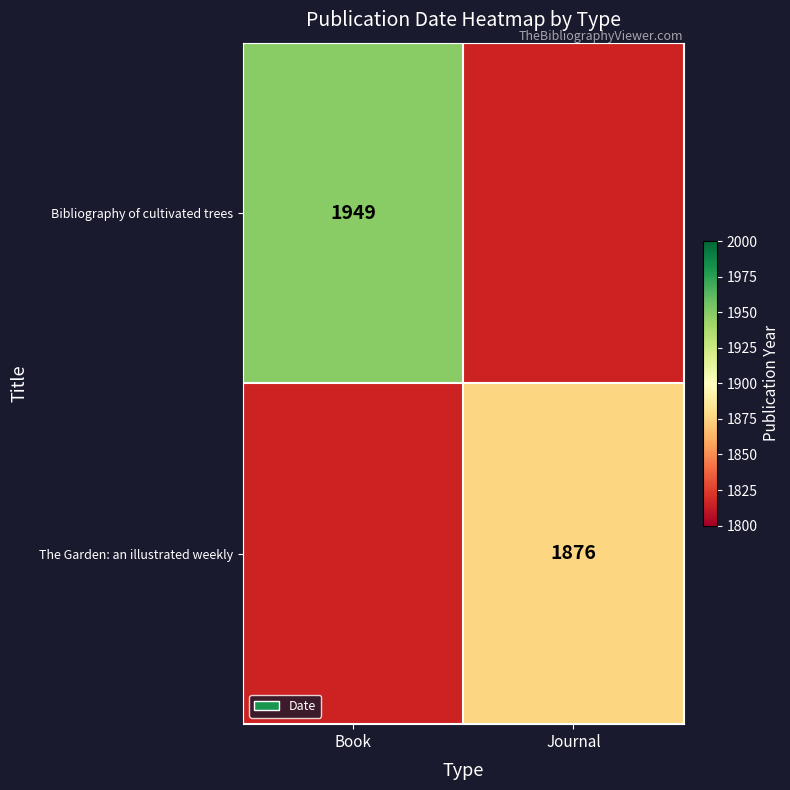

The The Garden: an illustrated weekly series shows 1876 at Journal. True or false?

True